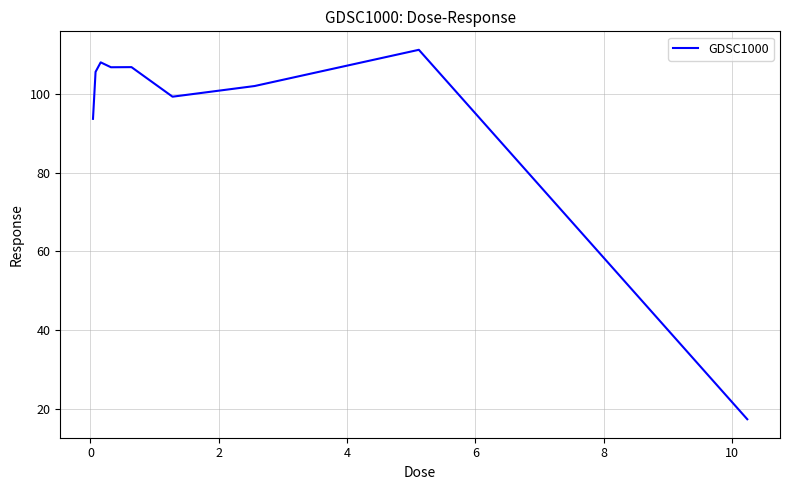

What is the minimum value shown in the chart?

17.3